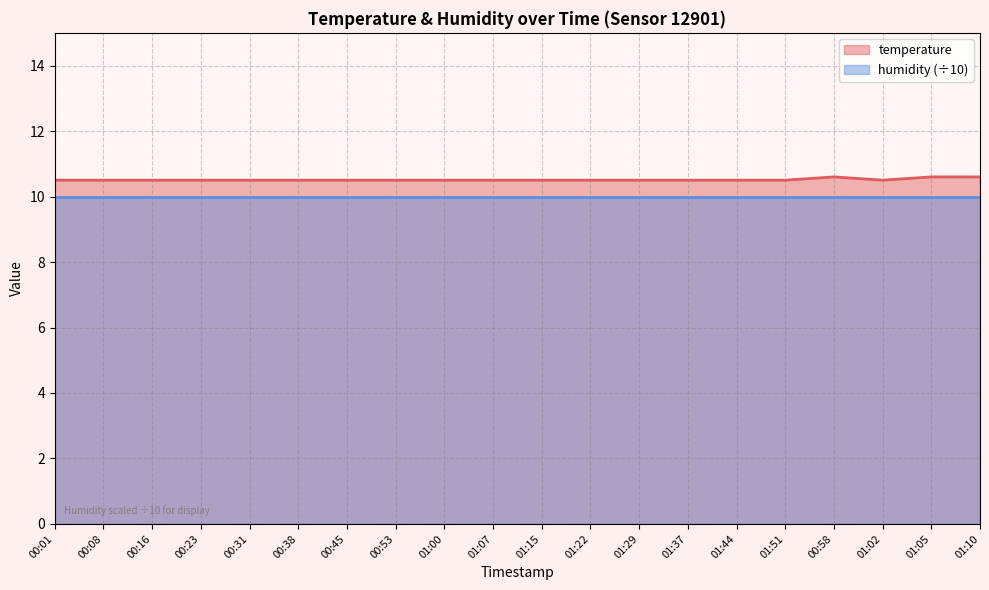

The chart shows a value of 10.5 at 00:01. True or false?

True